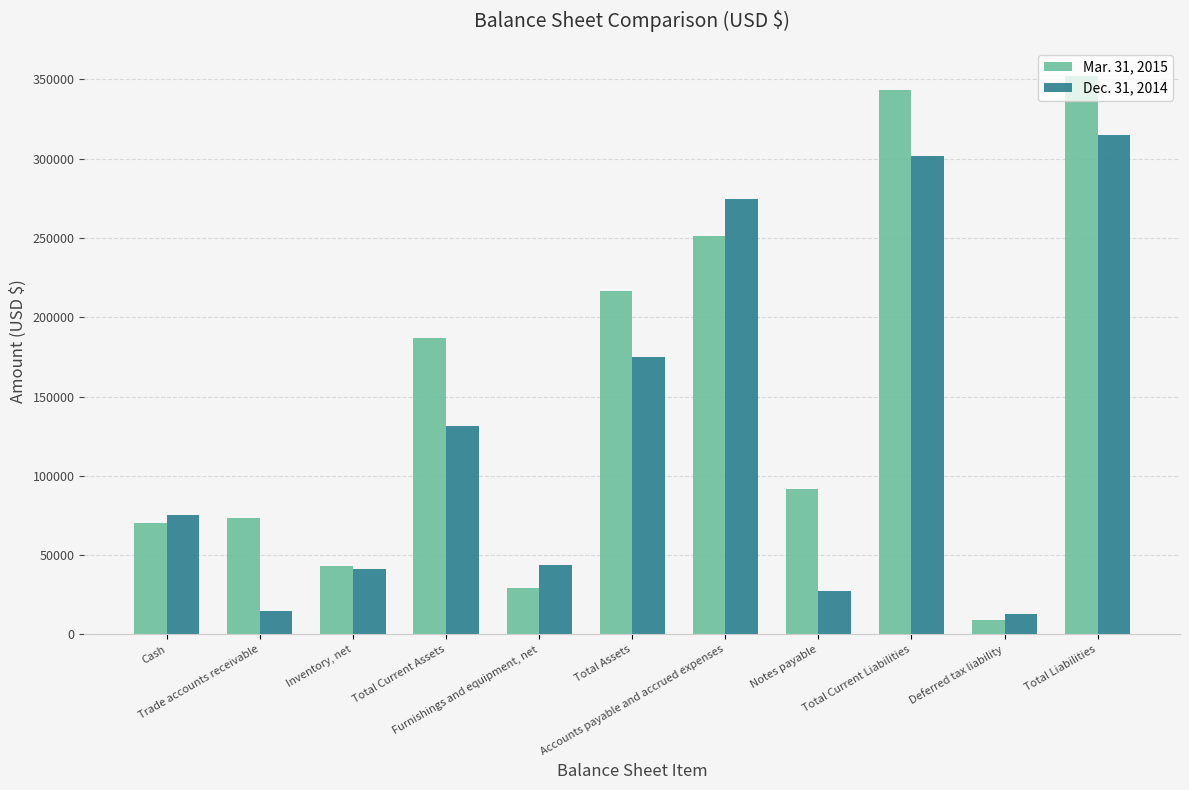

Which category has the lowest value across all series?

Deferred tax liability